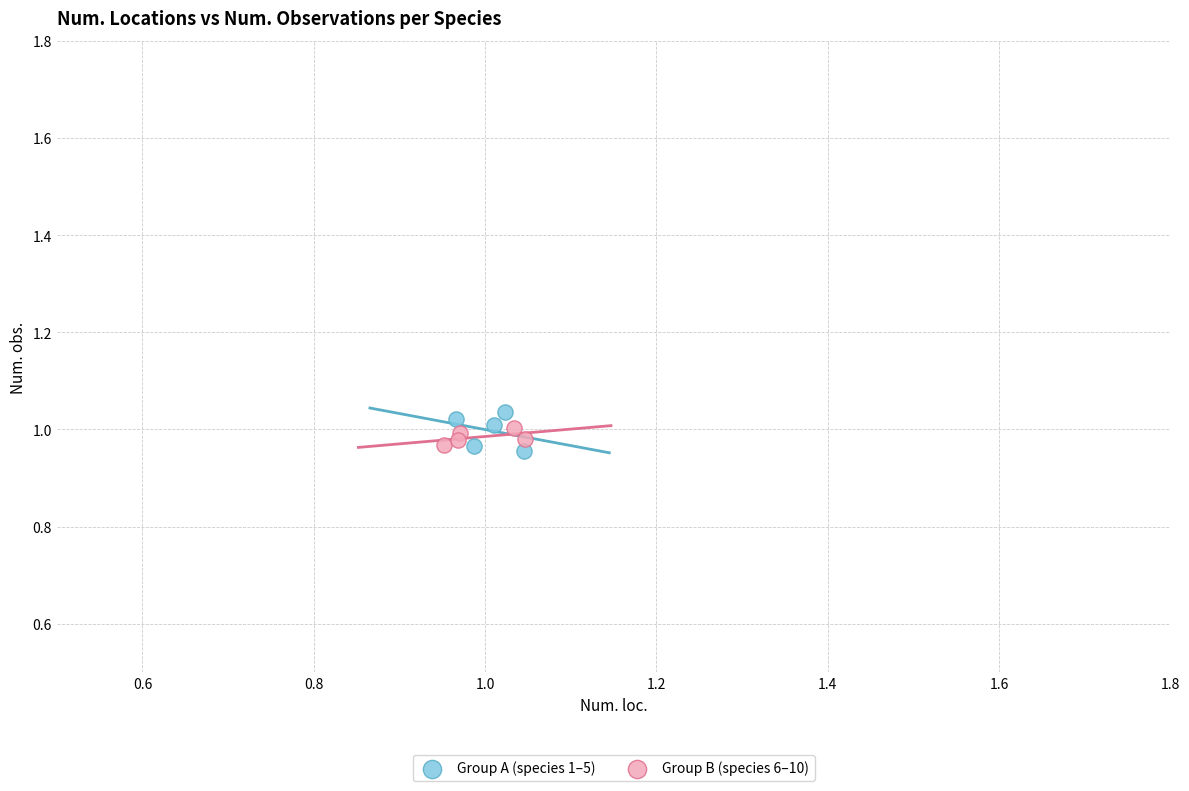

What are all the series names shown in the legend?

Group A (species 1–5), Group B (species 6–10)